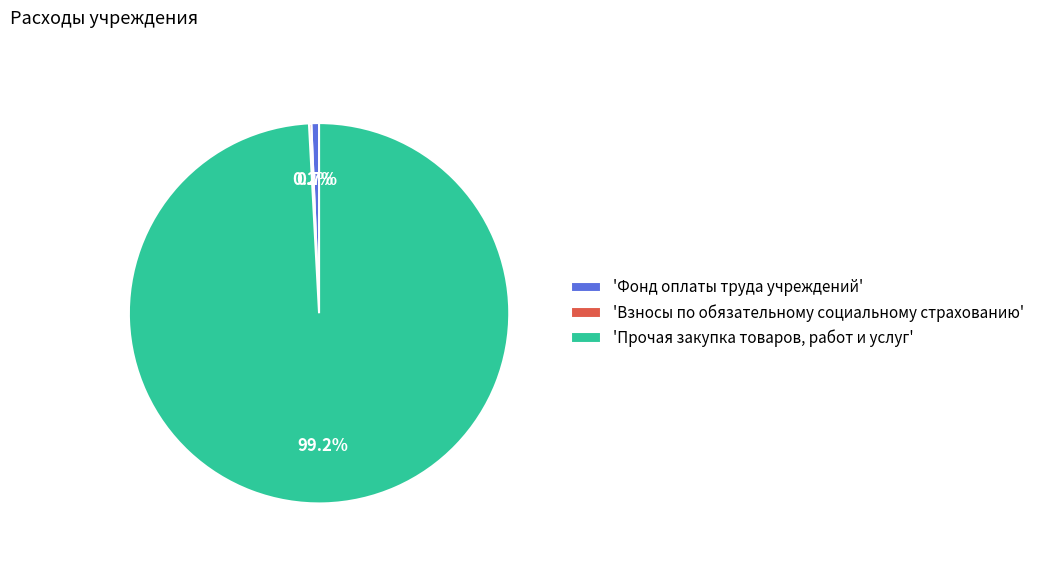

What is the ratio of the value at 'Прочая закупка товаров, работ и услуг' to the value at 'Фонд оплаты труда учреждений'?

152.0